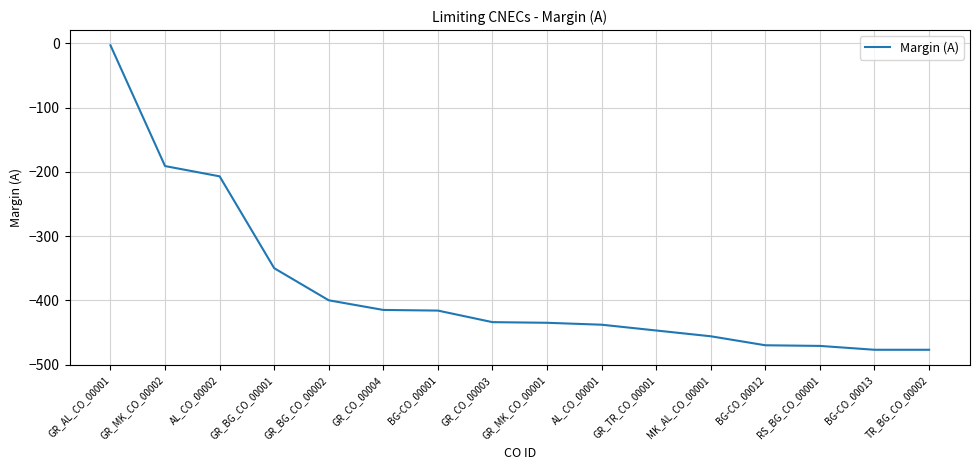

What is the smallest value displayed?

-477